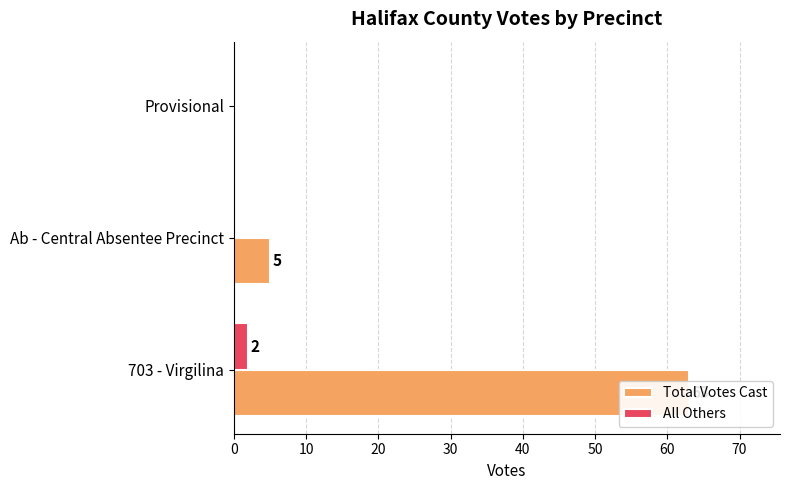

Which series has the largest total across all categories?

Total Votes Cast